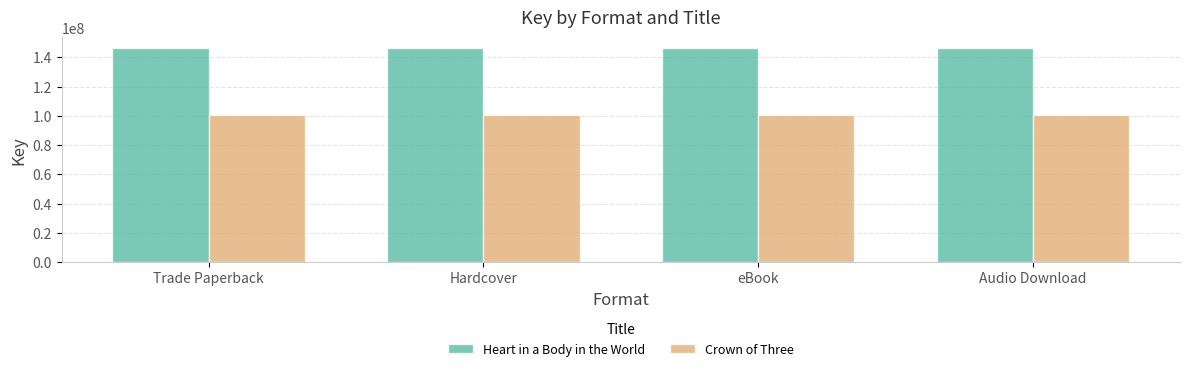

What is the minimum value shown in the chart?

100376764